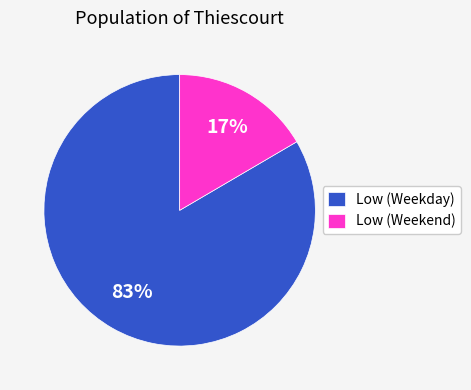

Is there a majority slice in this chart?

Yes